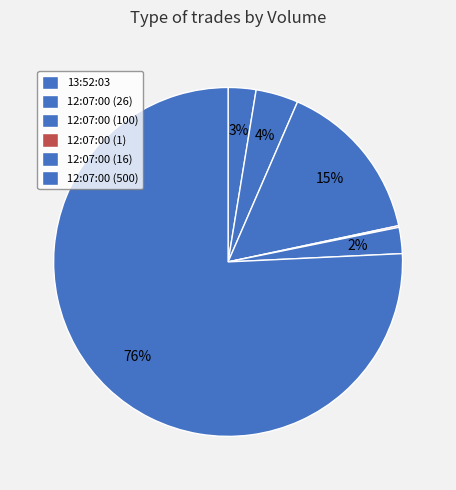

To the nearest percent, what is the difference between the largest and smallest slice percentages?

76%